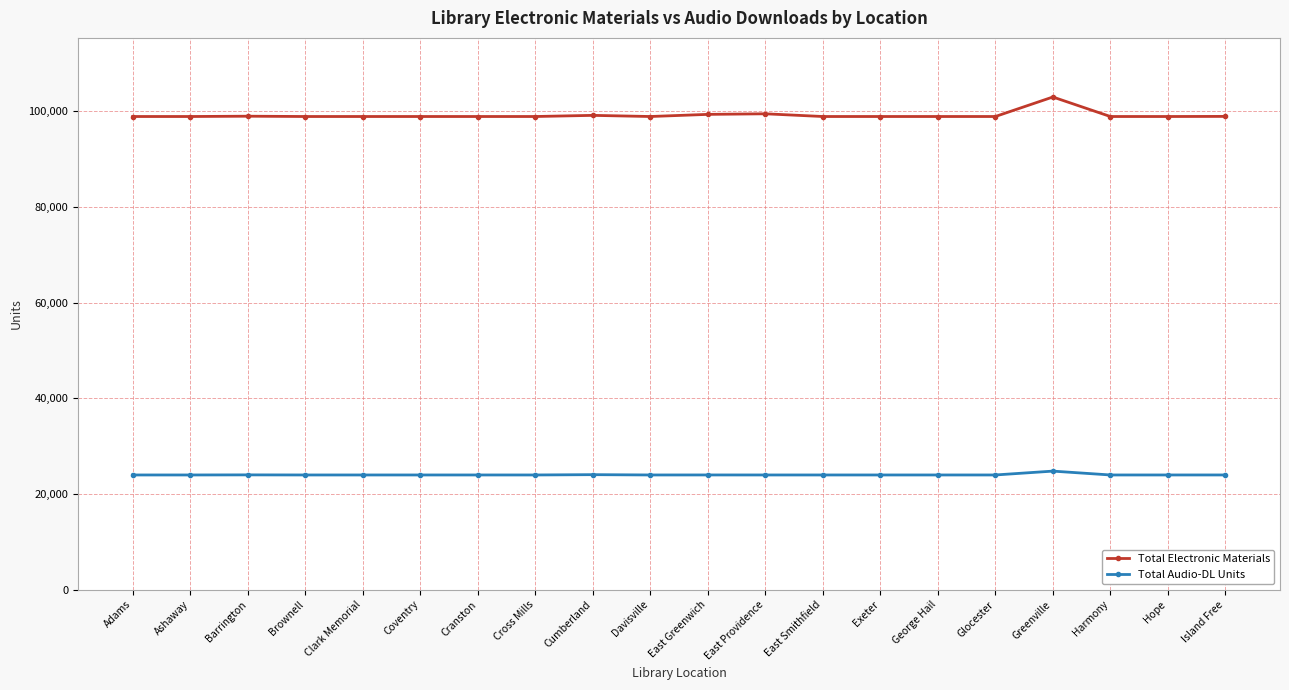

What is the label of the 1st point from the left?

Adams